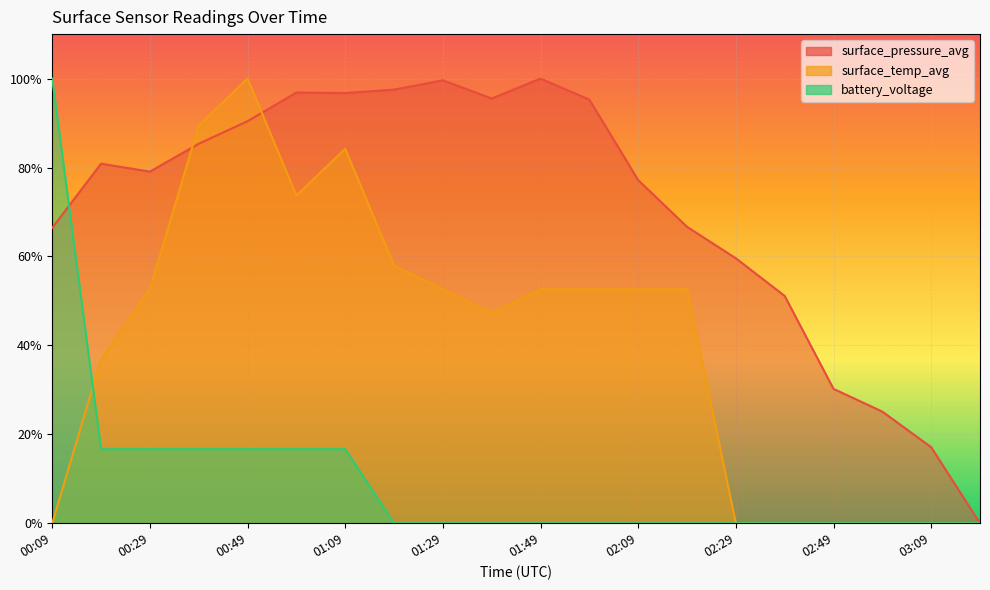

What is the label of the 11th point from the right?

01:39